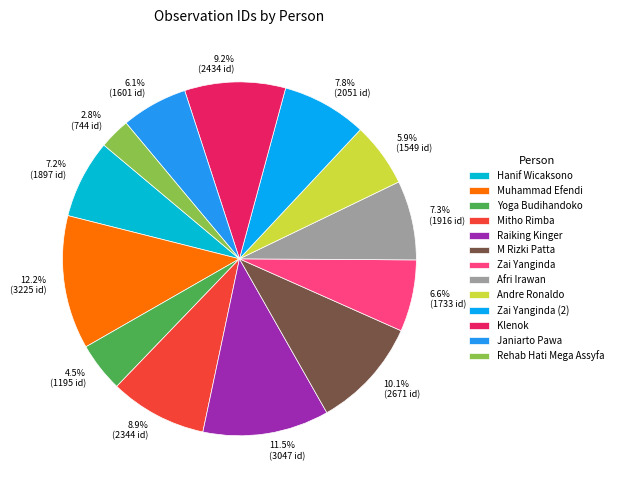

To the nearest percent, what is the combined percentage of Zai Yanginda (2) and Raiking Kinger?

19%